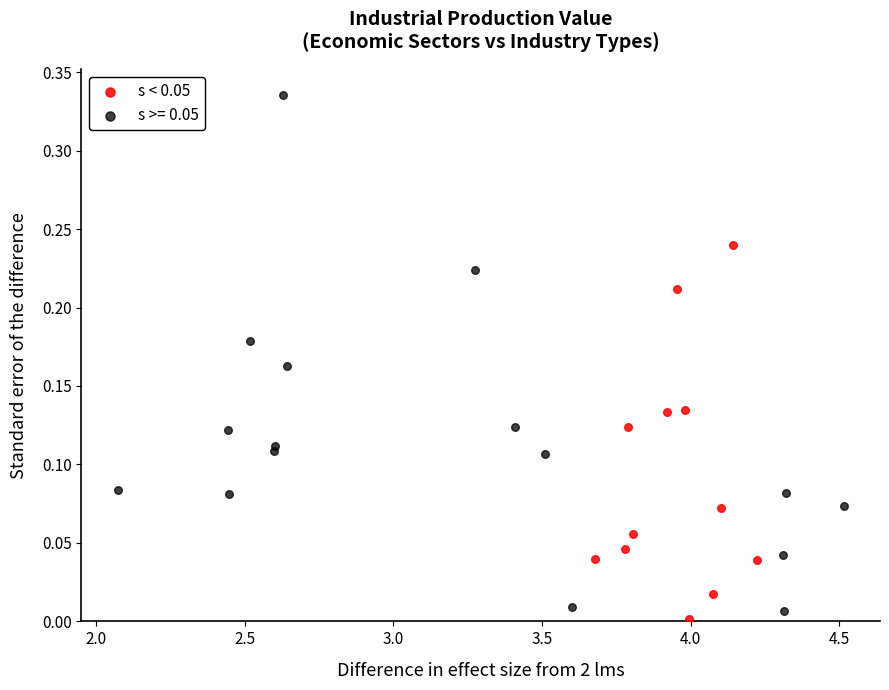

Which series has the largest Y range (max minus min)?

s >= 0.05